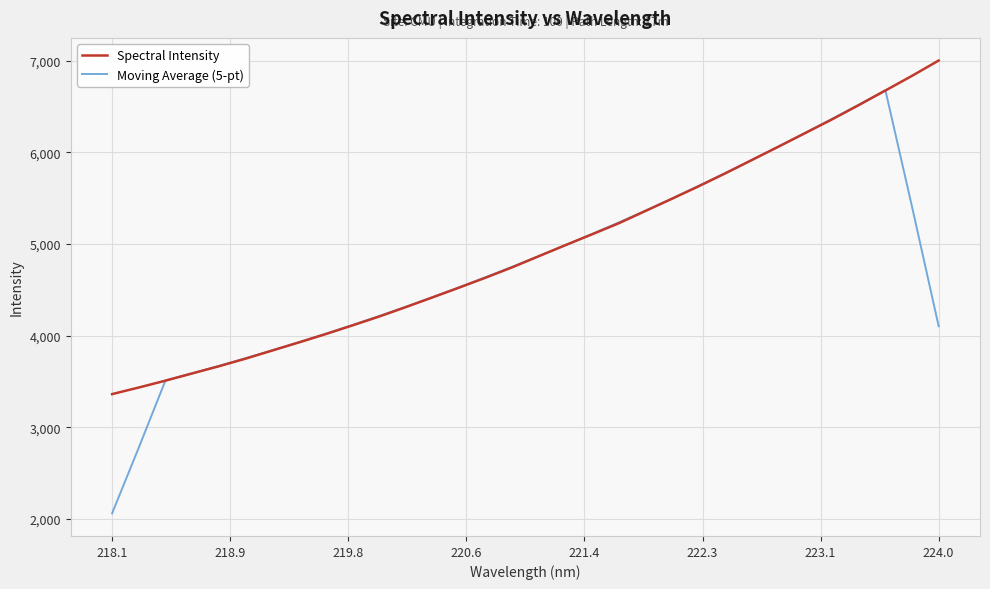

What is the maximum value for Moving Average (5-pt)?

6675.6